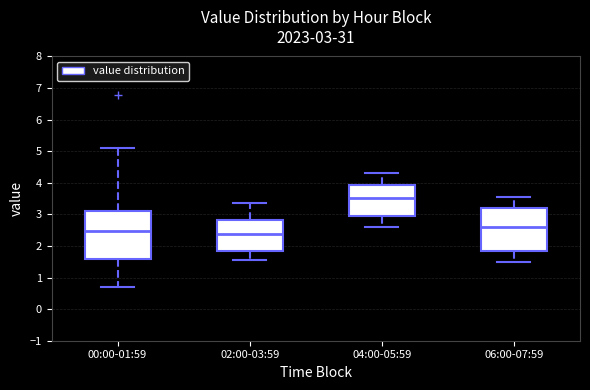

Which box is the tallest, from its lower edge to its upper edge?

00:00-01:59